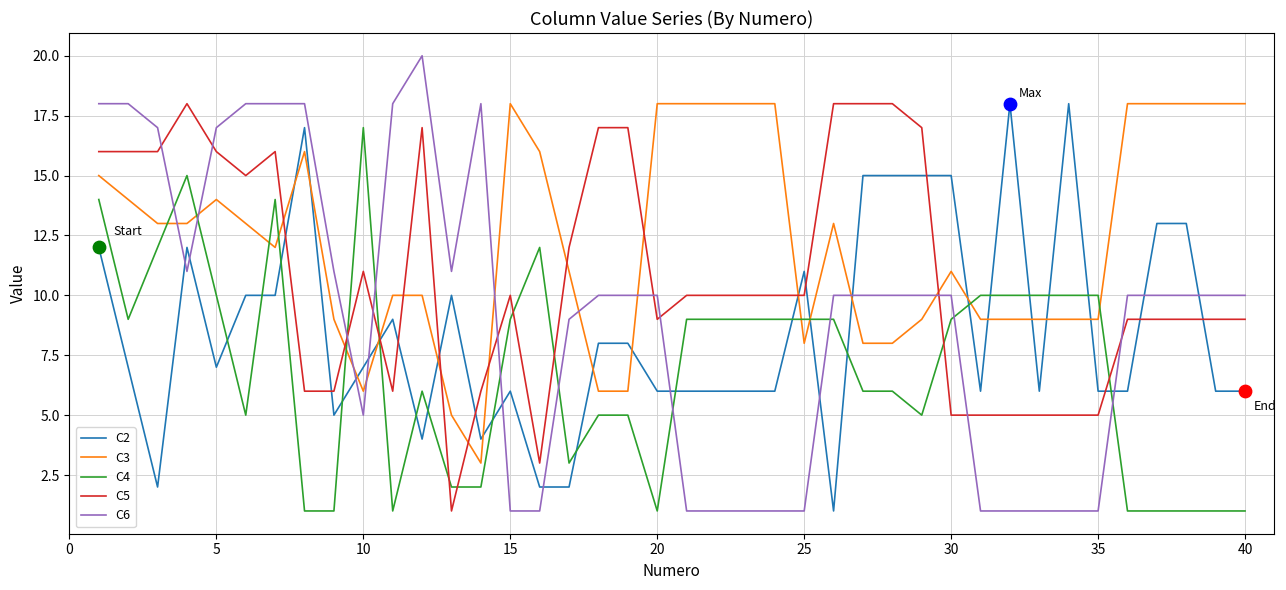

Which series has the largest total across all categories?

C3